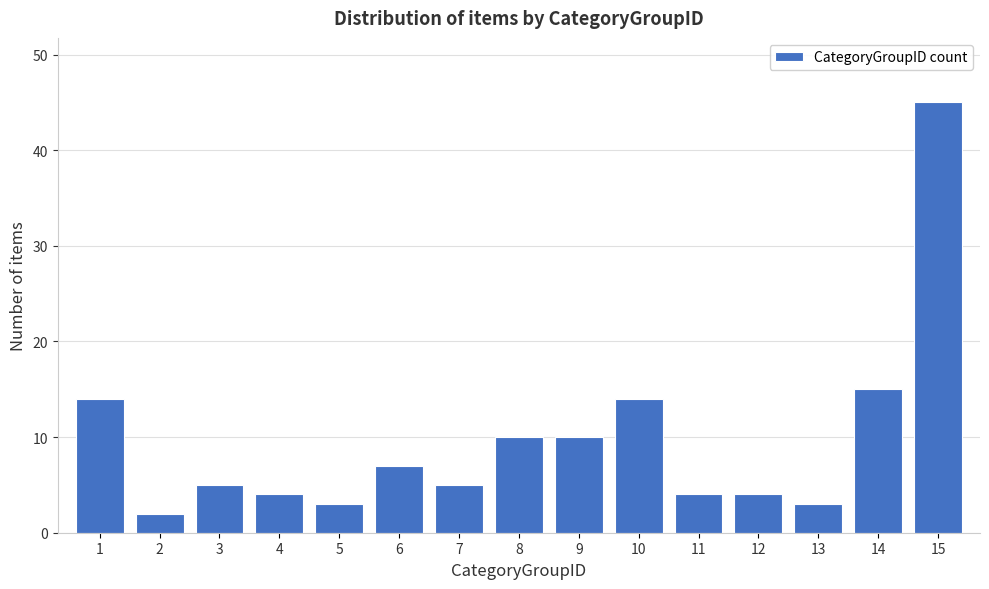

Reading left to right, transcribe all the data shown in this chart.

1=14	2=2	3=5	4=4	5=3	6=7	7=5	8=10	9=10	10=14	11=4	12=4	13=3	14=15	15=45